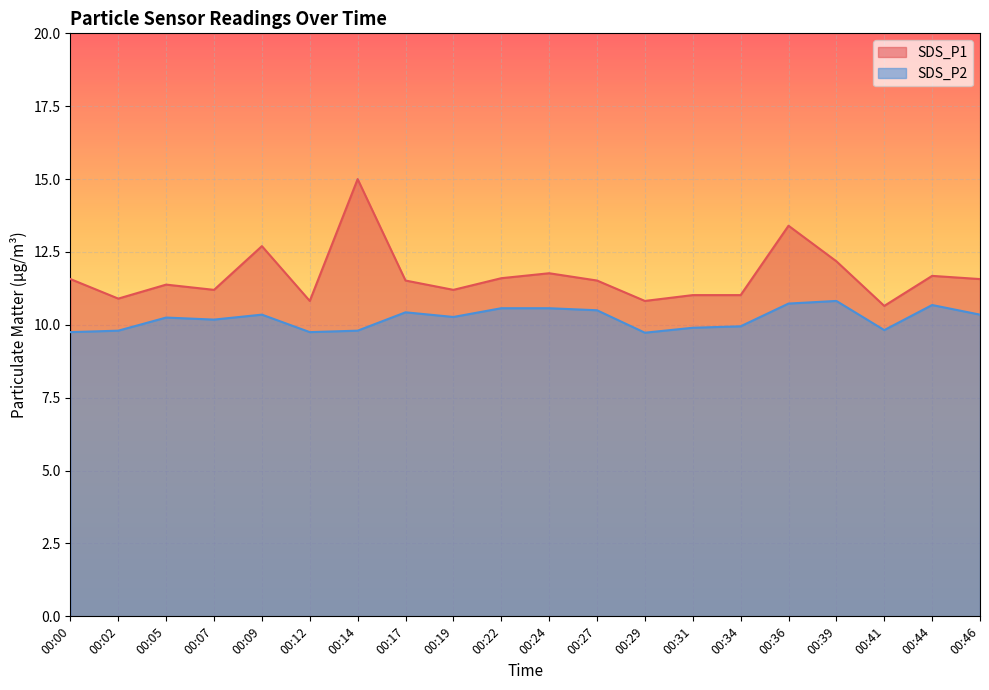

How many lines are shown in the chart?

2